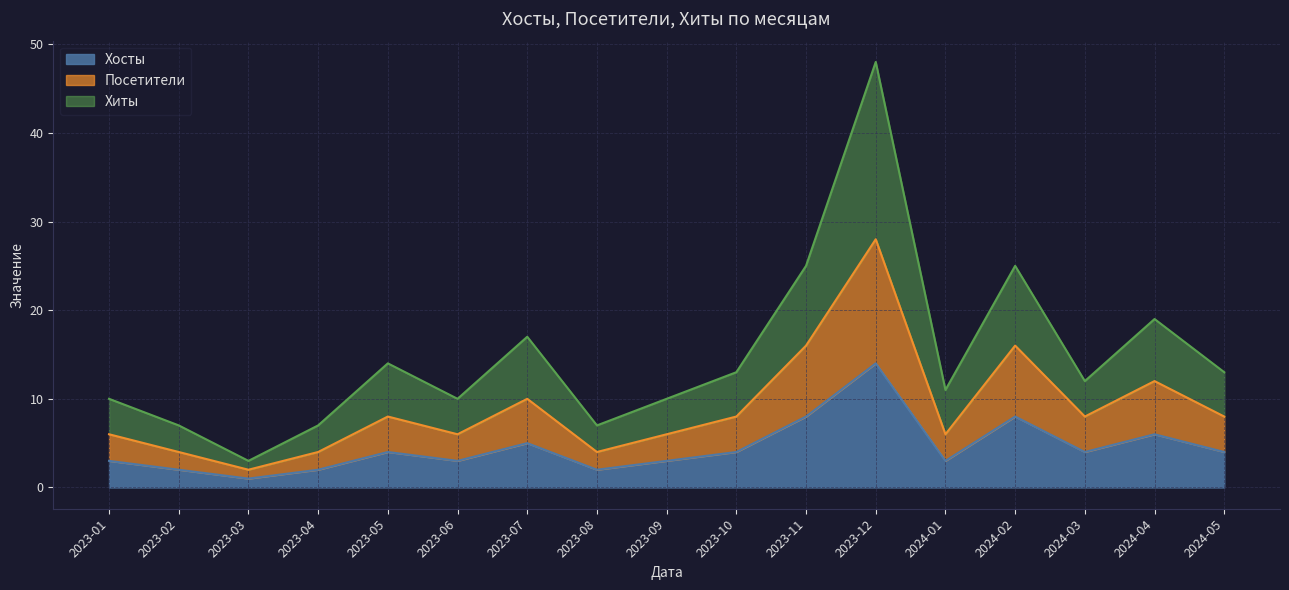

How many lines are shown in the chart?

3